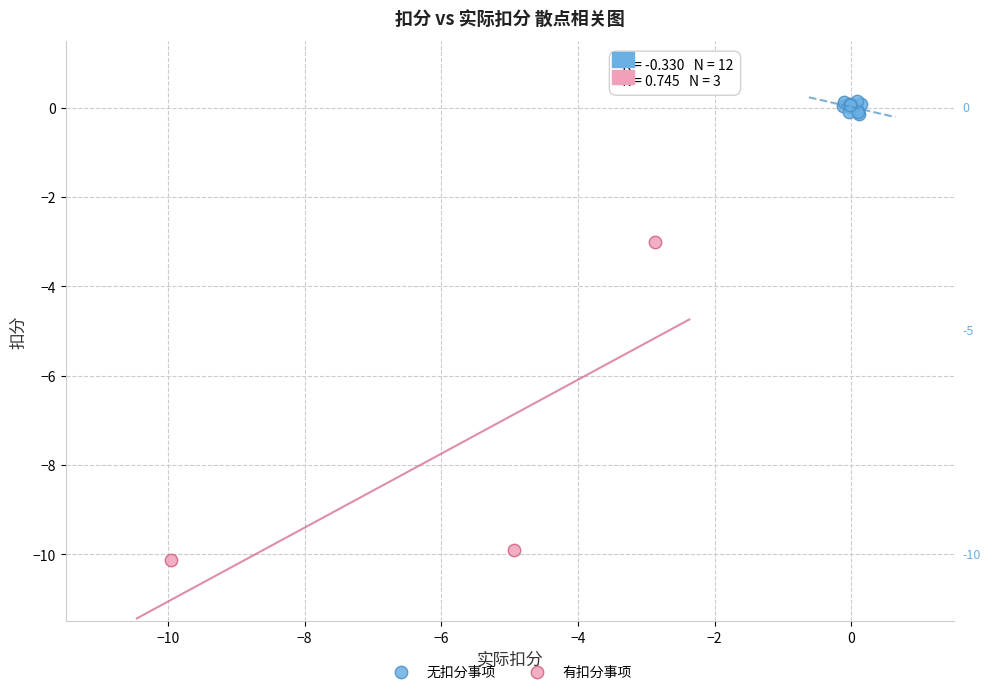

Which series has the widest spread of Y values?

有扣分事项